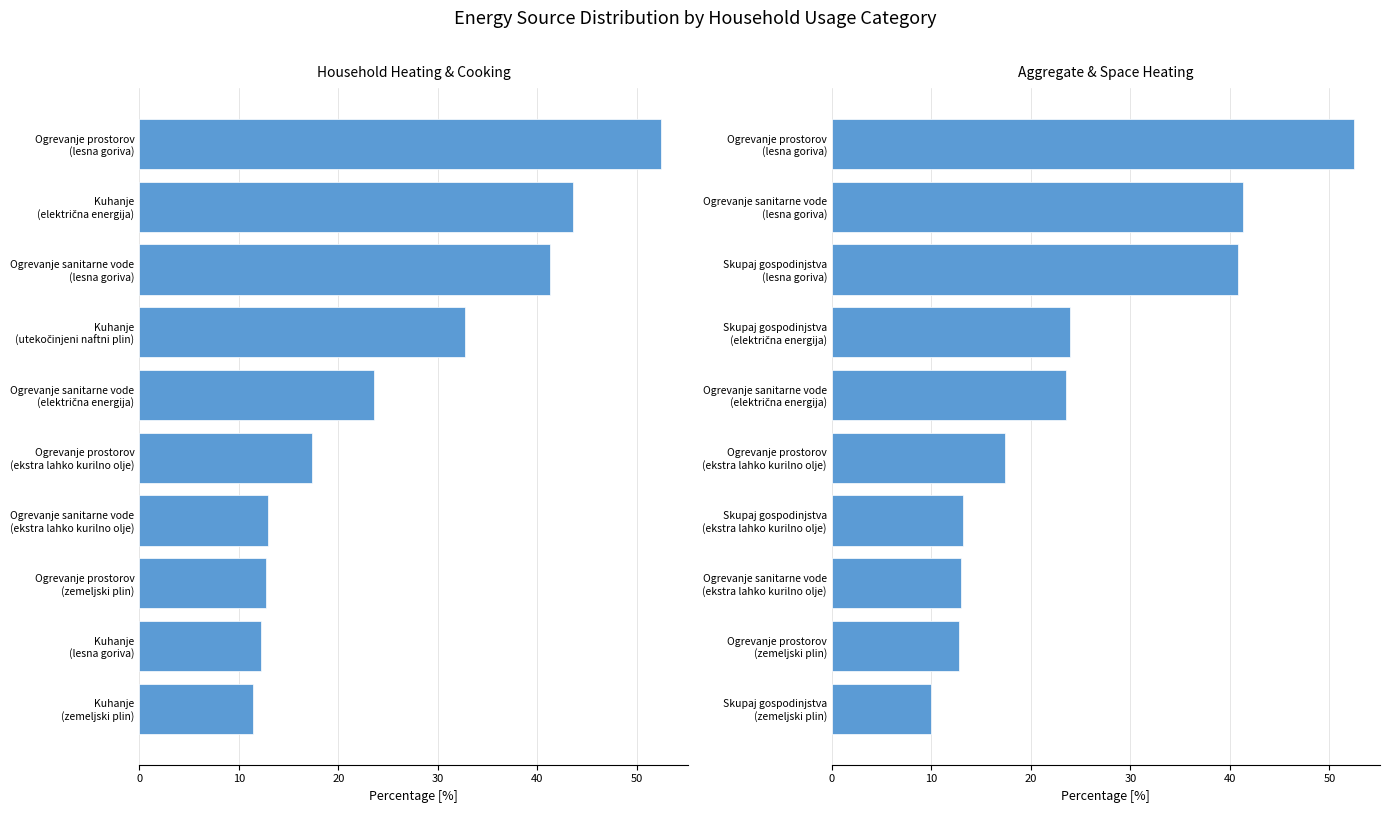

Does the chart contain any negative values?

No